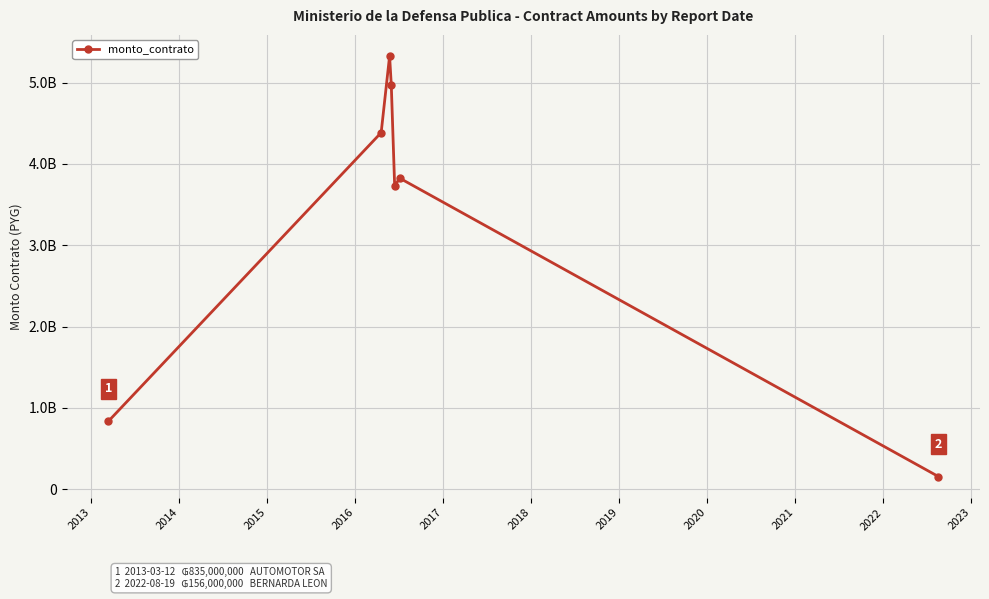

Is this an area chart (filled region under the line)?

No